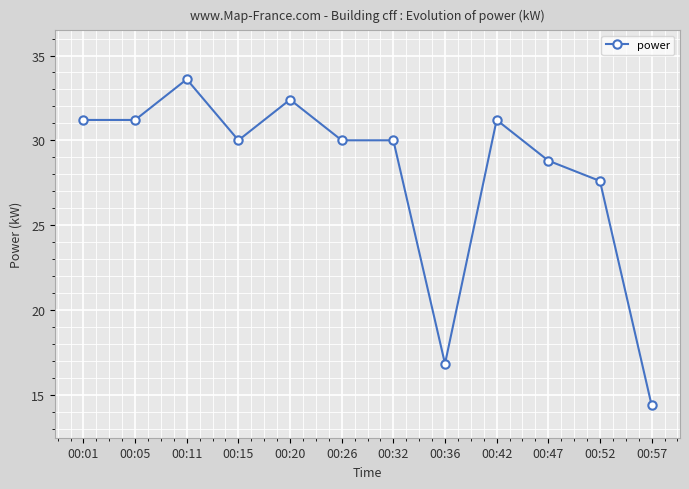

The value at 00:20 is 48.0. True or false?

False